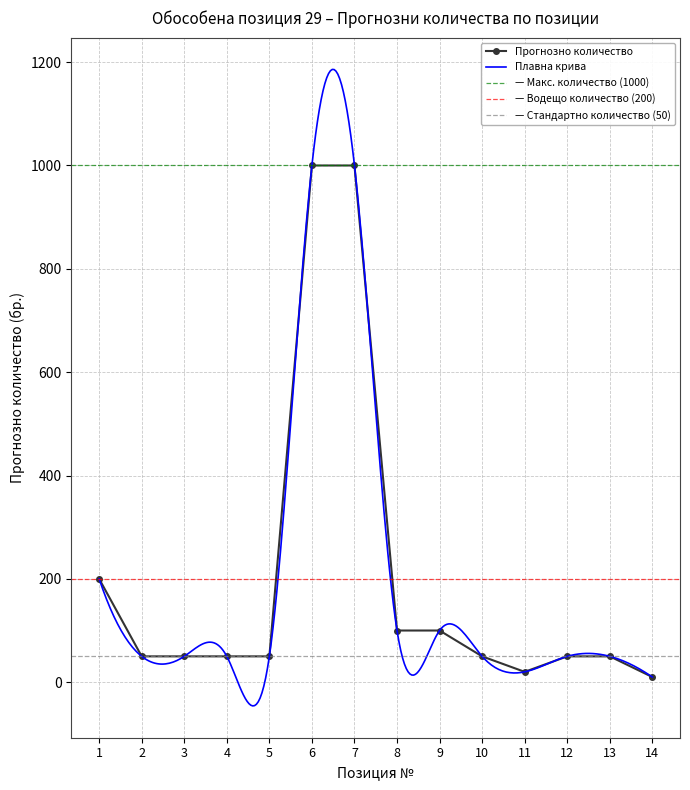

Where does the data first go above 50?

1